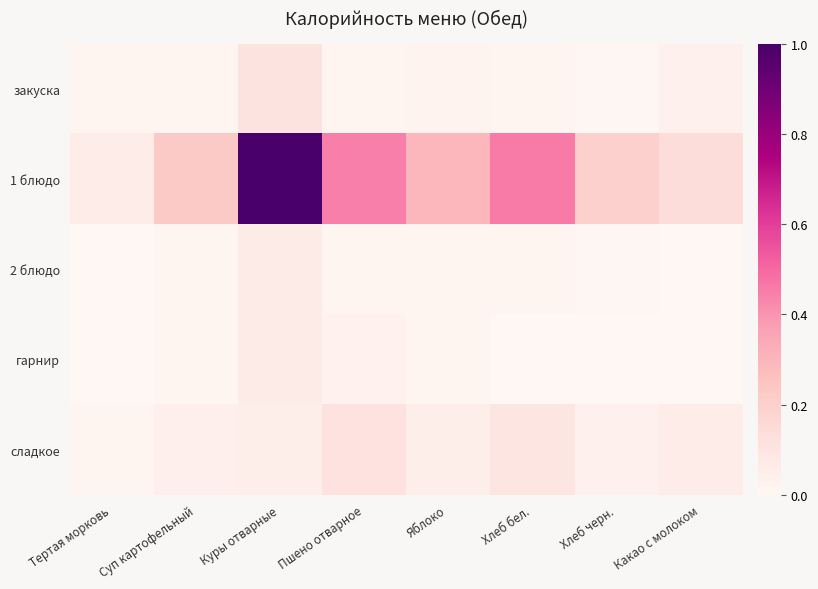

What is the total value across all series at Тертая морковь?

0.1